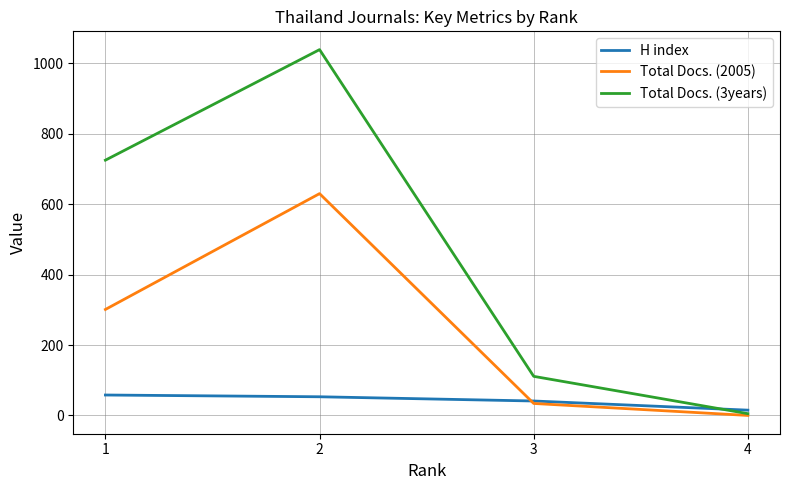

Rank the categories by Total Docs. (2005) value from highest to lowest.

2, 1, 3, 4